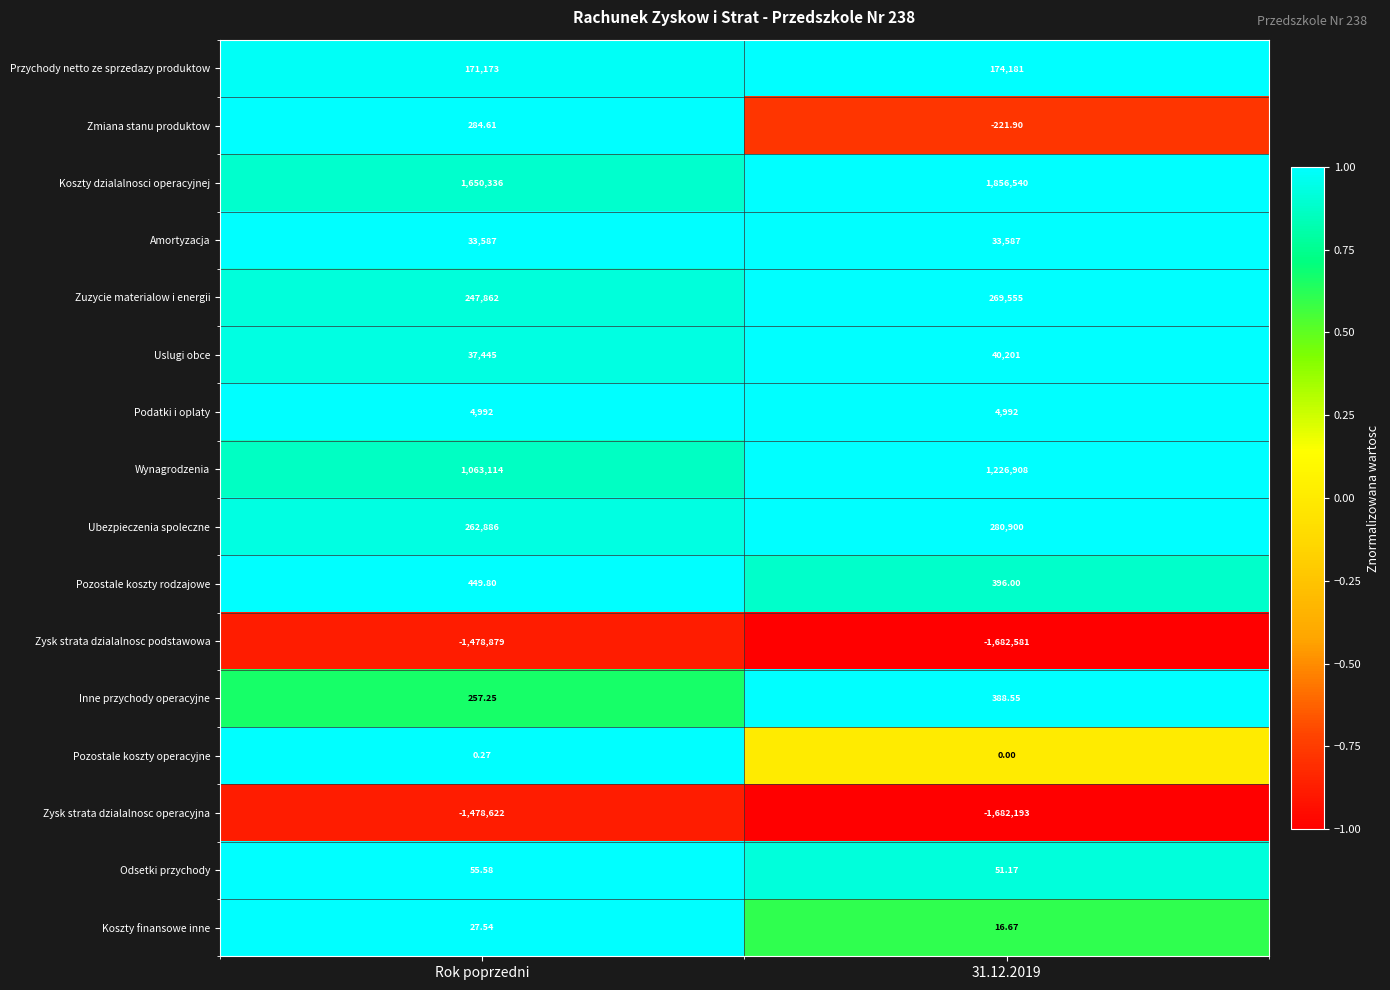

Which category has the highest value in the Odsetki przychody series?

Rok poprzedni